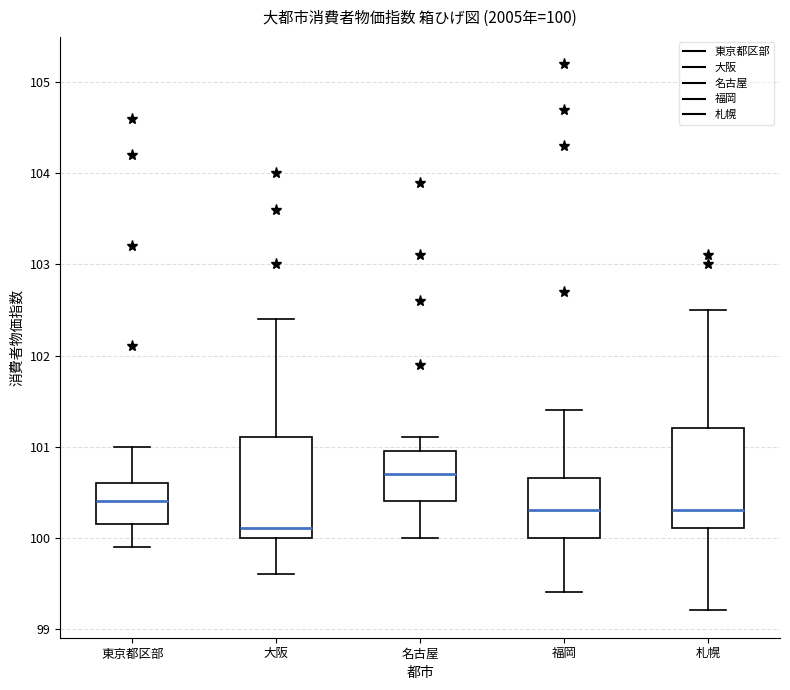

Which box has the lowest median line?

大阪